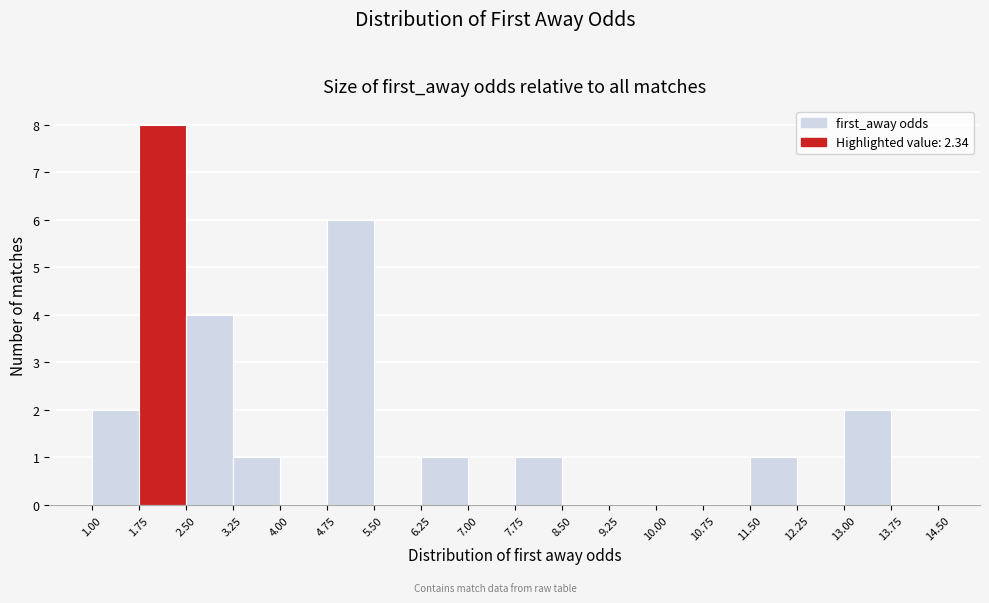

Reading left to right, list every bar in this chart as the range it spans on the x-axis followed by its height. The values are not printed on the chart, so give them approximately, as read against the axis.

1.00 to 1.75: 2
1.75 to 2.50: 8
2.50 to 3.25: 4
3.25 to 4.00: 1
4.00 to 4.75: 0
4.75 to 5.50: 6
5.50 to 6.25: 0
6.25 to 7.00: 1
7.00 to 7.75: 0
7.75 to 8.50: 1
8.50 to 9.25: 0
9.25 to 10.00: 0
10.00 to 10.75: 0
10.75 to 11.50: 0
11.50 to 12.25: 1
12.25 to 13.00: 0
13.00 to 13.75: 2
13.75 to 14.50: 0